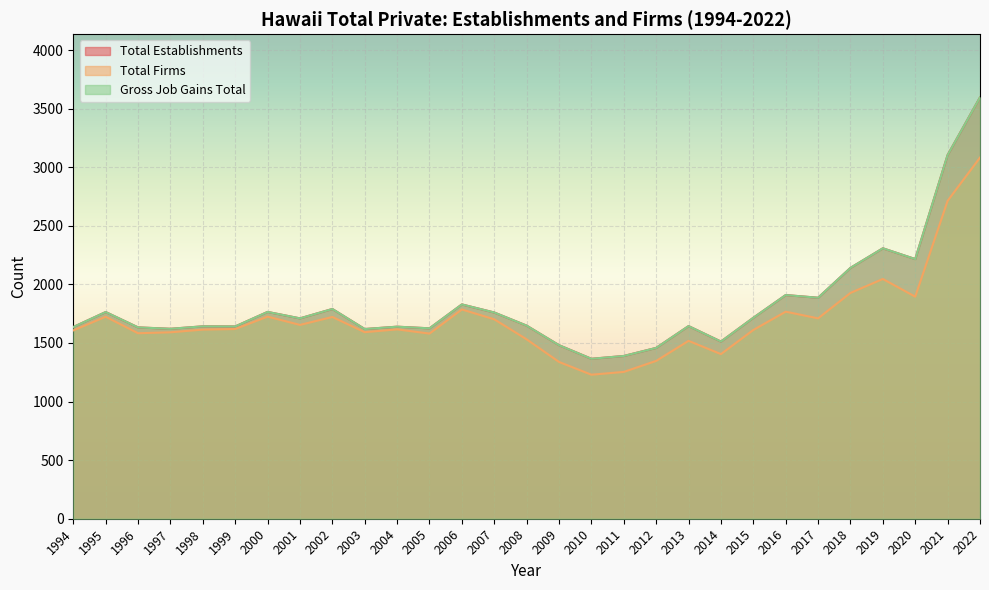

True or false: Total Firms and Gross Job Gains Total intersect in this chart.

False